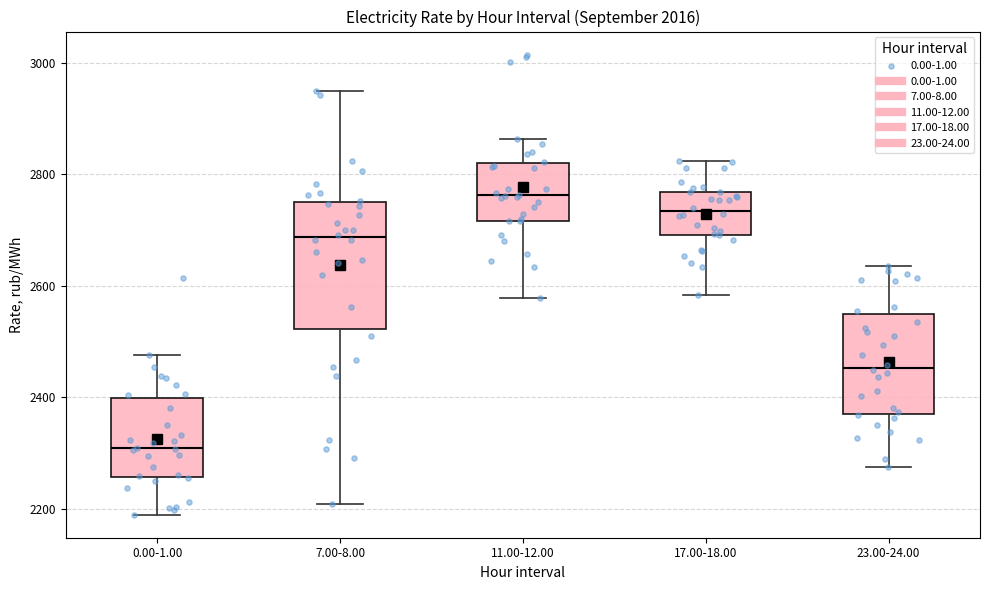

Reading left to right, read every box against the y-axis: the position of its median line, the range the box covers, and the ends of its whiskers. The values are not printed on the chart, so give them approximately, as read against the axis.

0.00-1.00: median 2300, box 2260 to 2400, whiskers 2180 to 2480
7.00-8.00: median 2680, box 2520 to 2760, whiskers 2200 to 2960
11.00-12.00: median 2760, box 2720 to 2820, whiskers 2580 to 2860
17.00-18.00: median 2740, box 2700 to 2760, whiskers 2580 to 2820
23.00-24.00: median 2460, box 2380 to 2540, whiskers 2280 to 2640